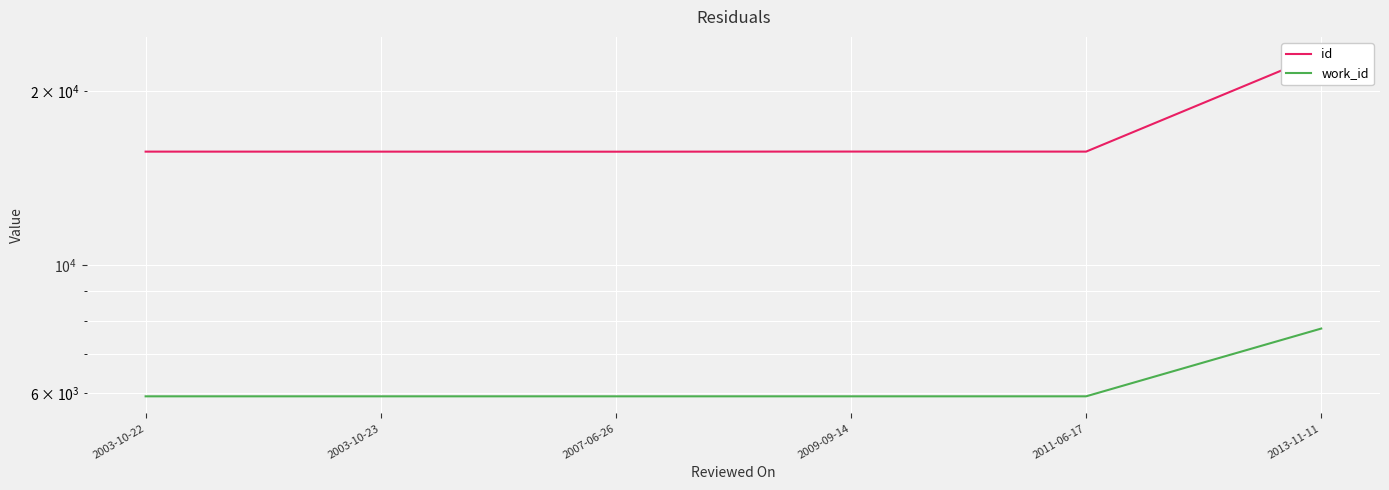

What is the approximate value of id at 2003-10-23, to the nearest 10?

15710